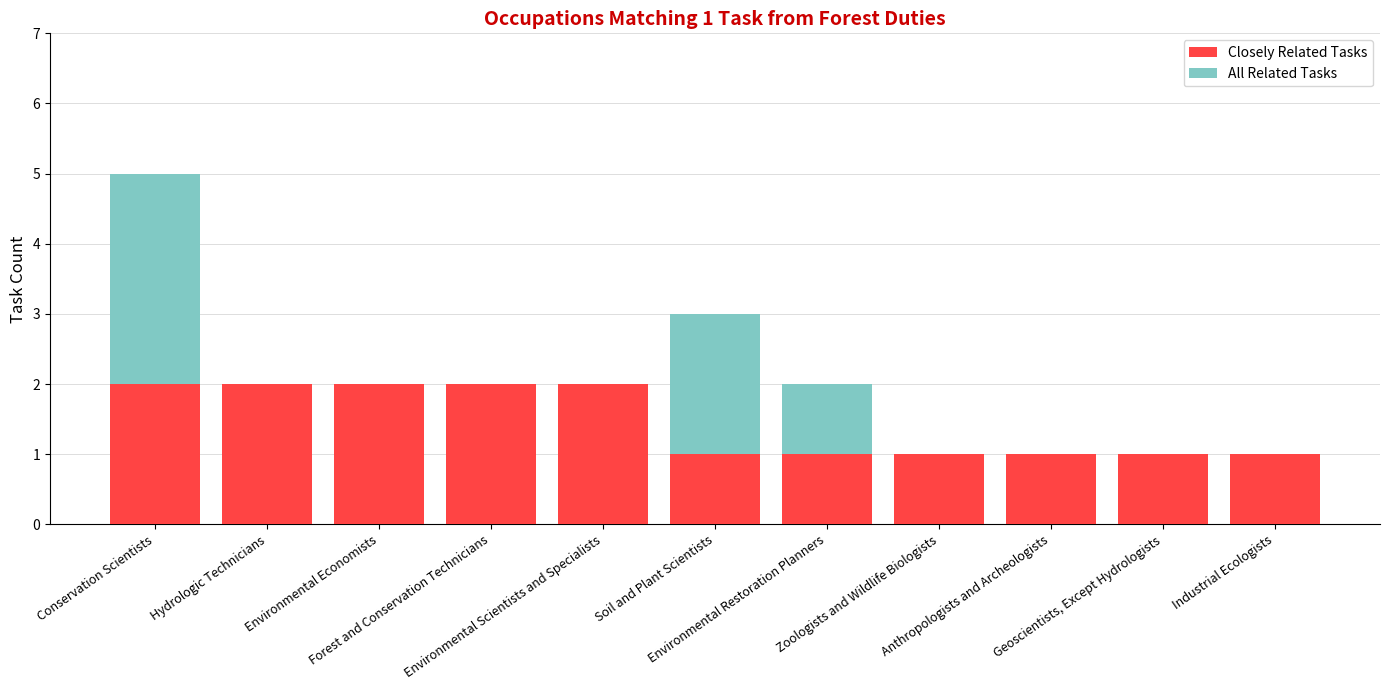

Rank the series at Environmental Economists from highest to lowest value.

Closely Related Tasks, All Related Tasks